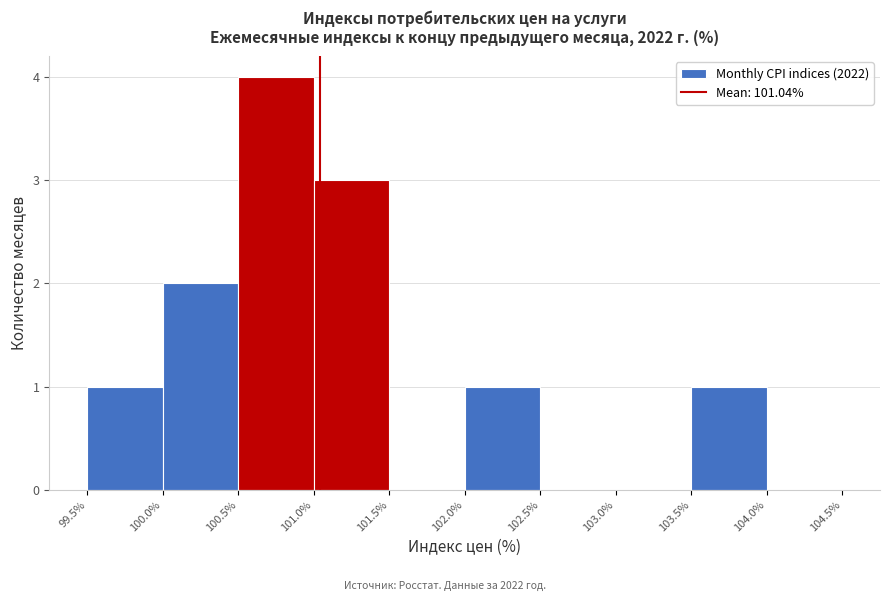

How tall is the bar that spans 100.5% to 101.0% on the x-axis? The values are not printed on the chart, so give them approximately, as read against the axis.

4